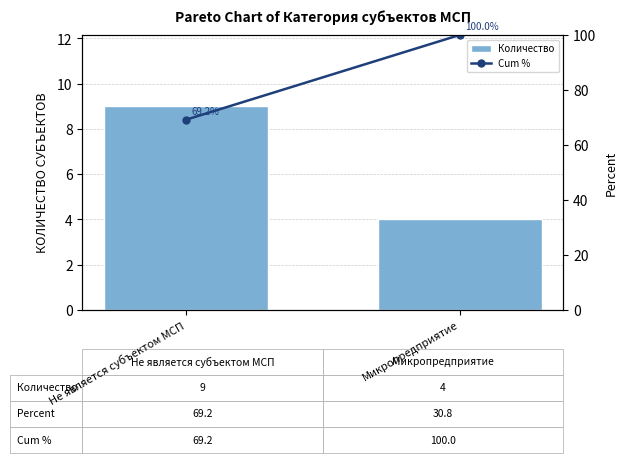

Rank the series by their maximum value, from lowest to highest.

Количество, Cum %